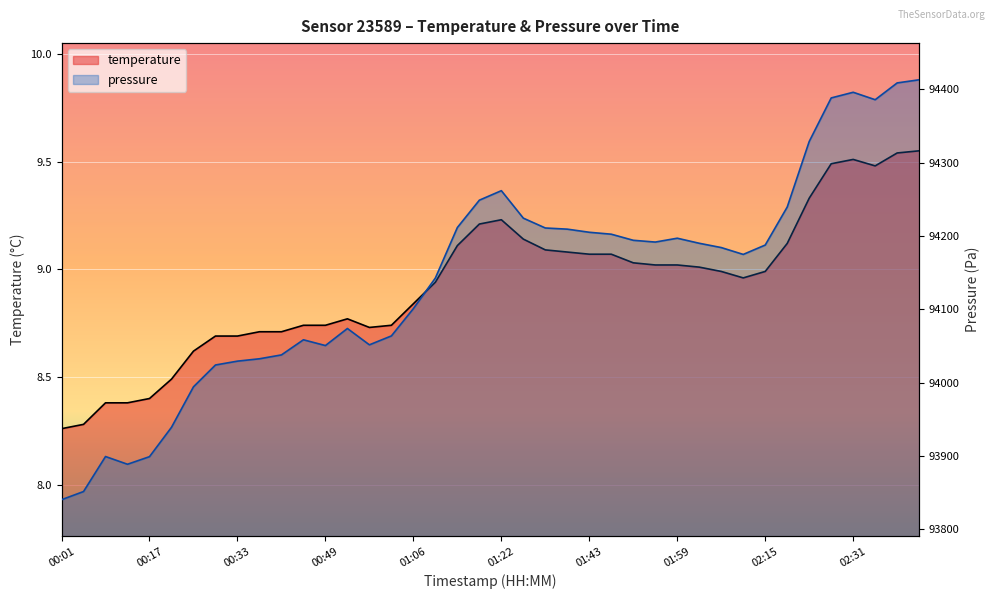

What is the difference between the maximum and minimum values in the pressure_norm series?

572.6